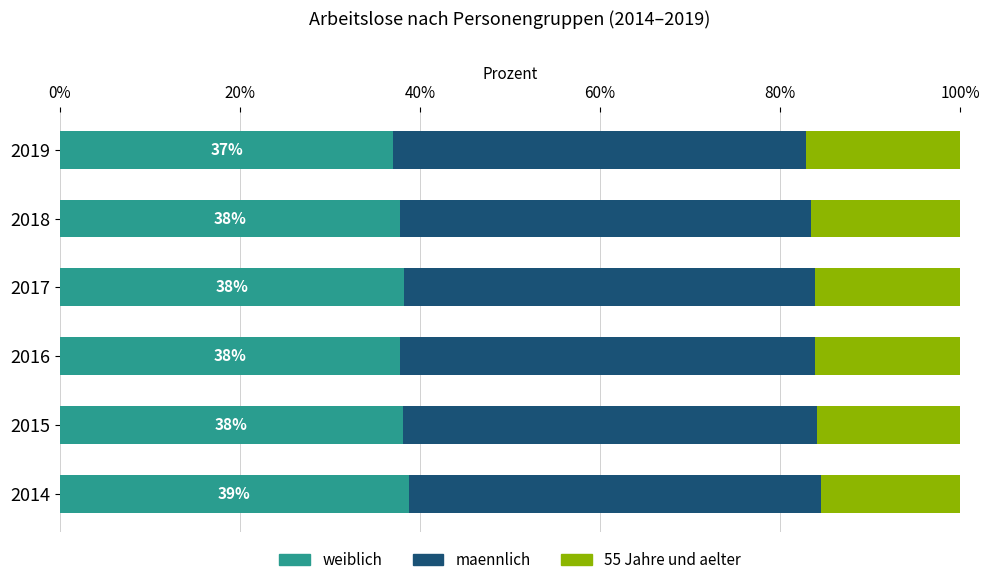

What is the sum of all weiblich values?

227.6